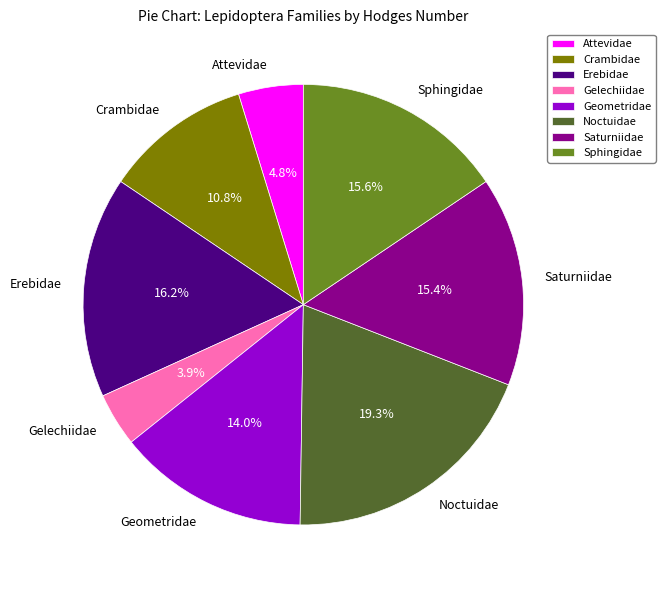

The Crambidae slice represents 11% of the pie. True or false?

True